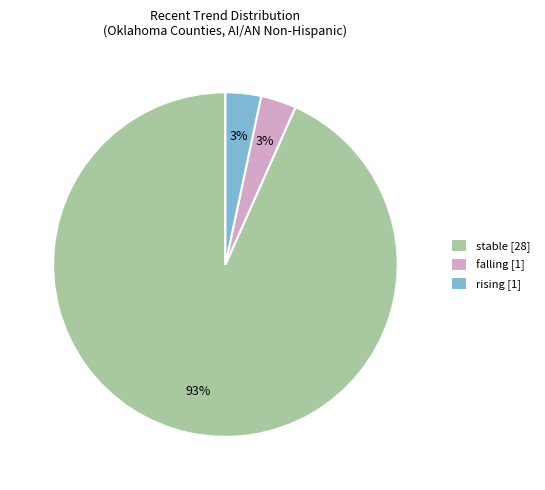

Count the number of slices in the pie.

3